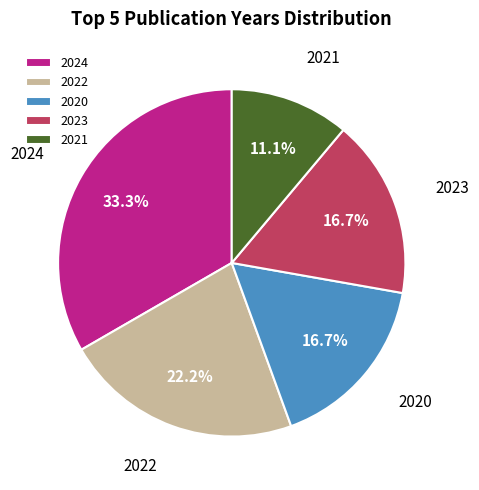

Does any single category account for the majority?

No